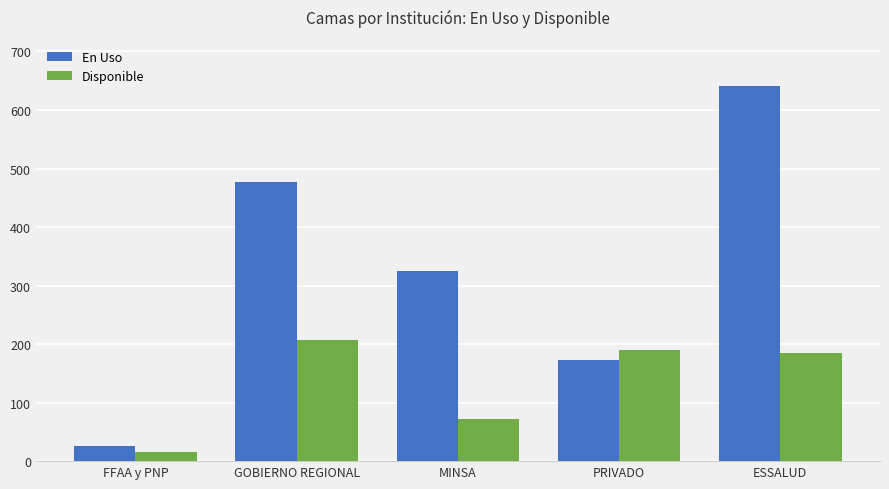

What is the minimum value for En Uso?

26